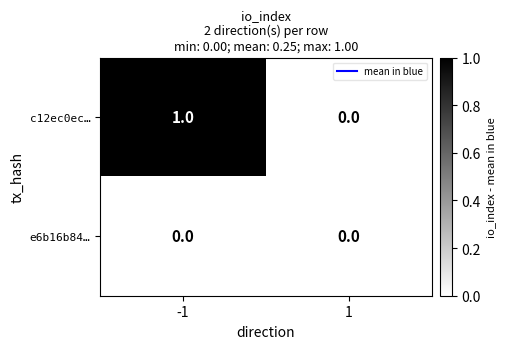

List the series in order of their overall mean, lowest first.

e6b16b84…, c12ec0ec…